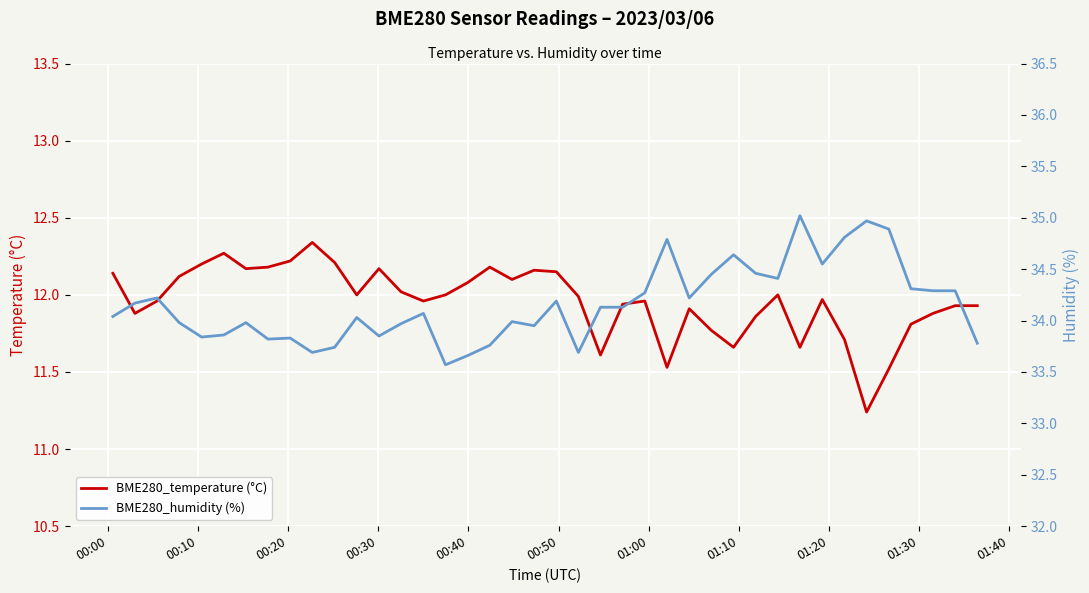

What is the maximum value shown in the chart?

35.0